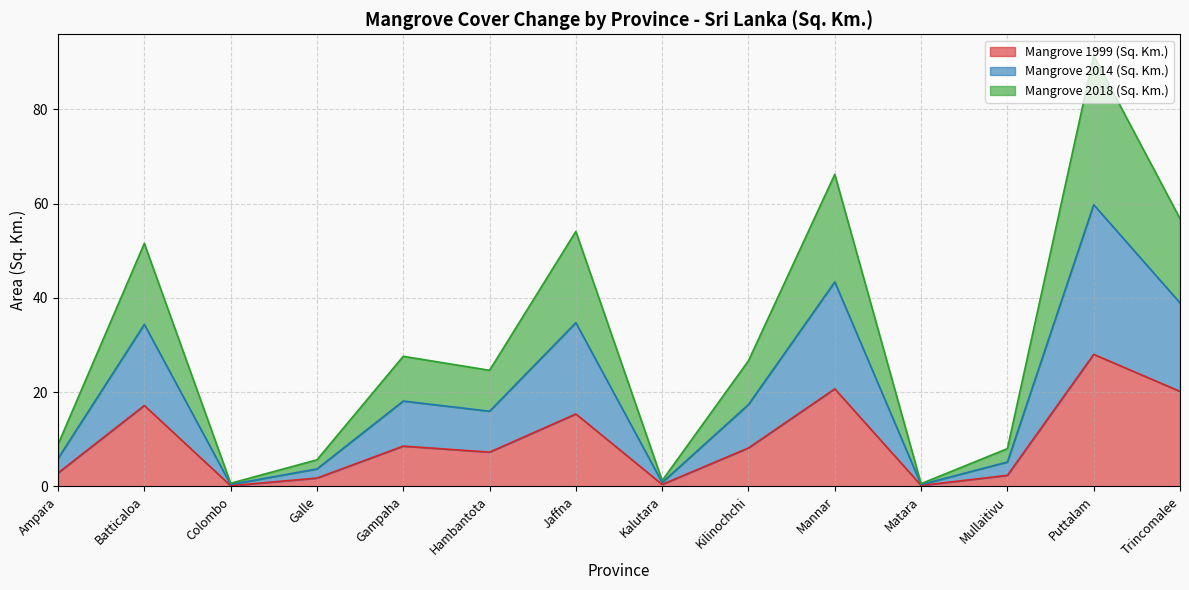

What position from the right is Puttalam?

2